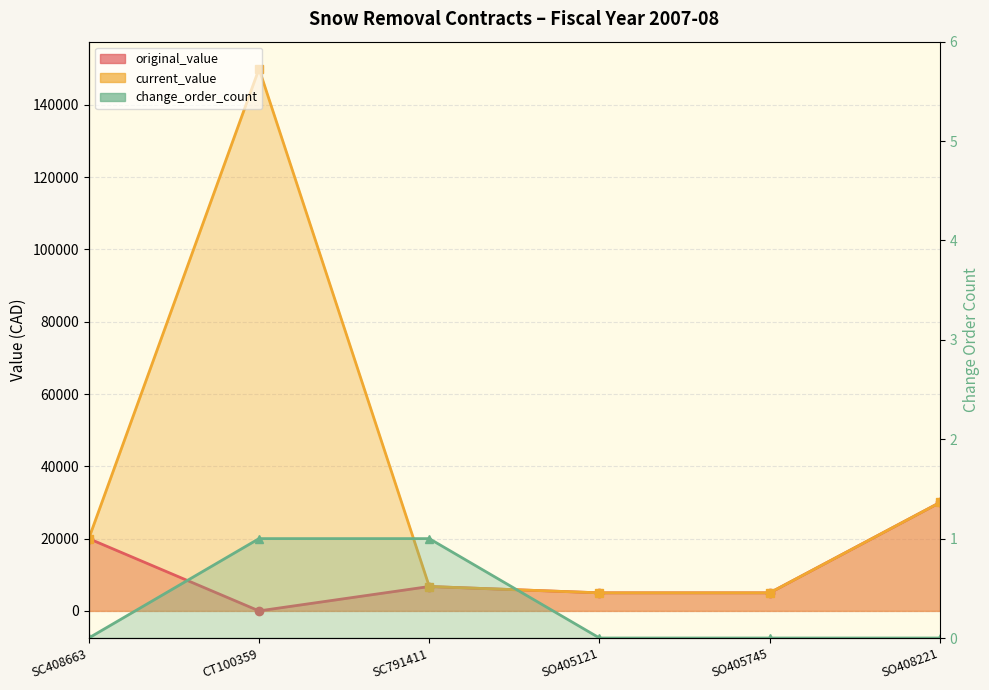

Reading left to right, what are all the values shown in this chart?

original_value: 20000	0	6750	5000	5000	30000
current_value: 20000	150000	6750	5000	5000	30000
change_order_count: 0	1	1	0	0	0